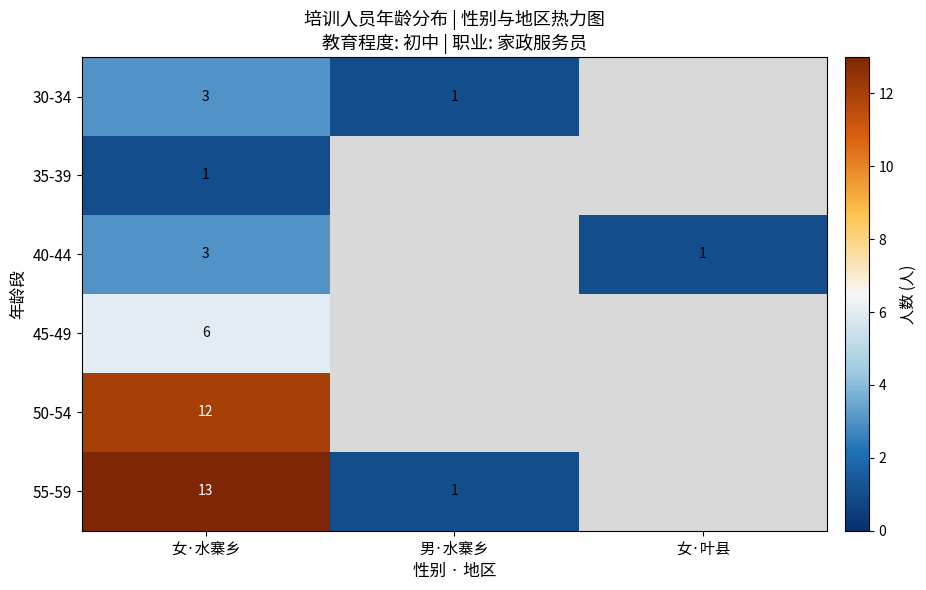

What is the total value across all series at 女·水寨乡?

38